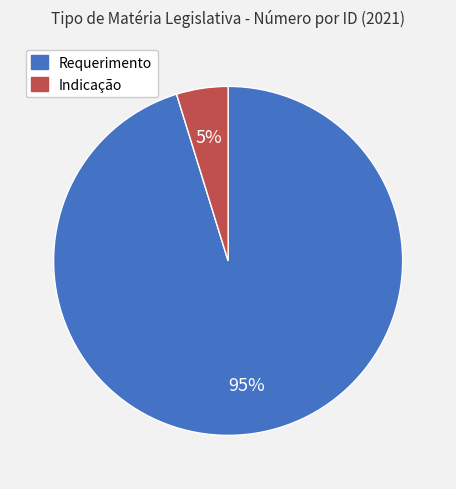

Is there any slice that represents more than half of the pie?

Yes